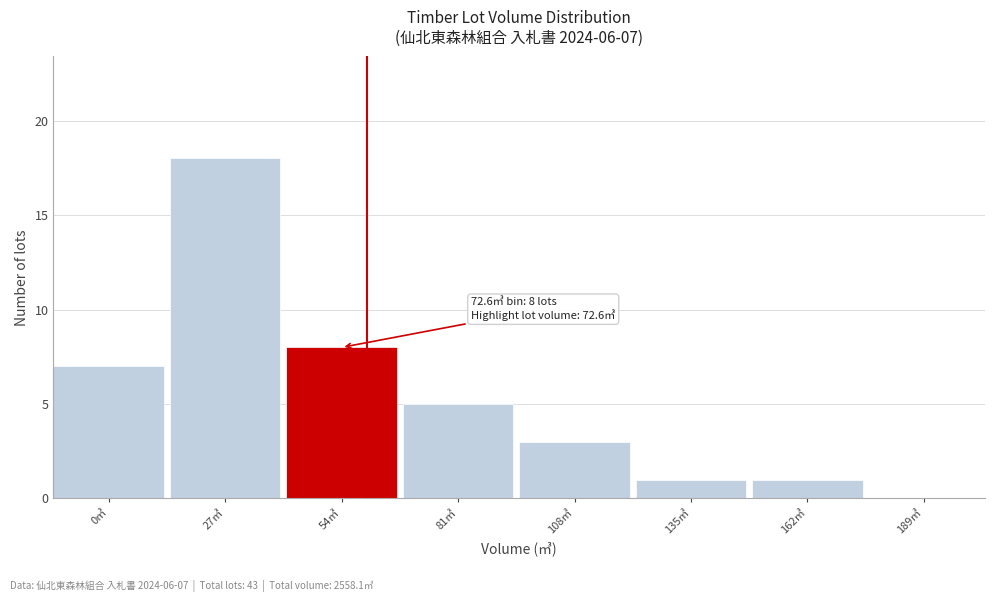

Reading right to left, what are all the values shown in this chart?

189㎥=0	162㎥=1	135㎥=1	108㎥=3	81㎥=5	54㎥=8	27㎥=18	0㎥=7